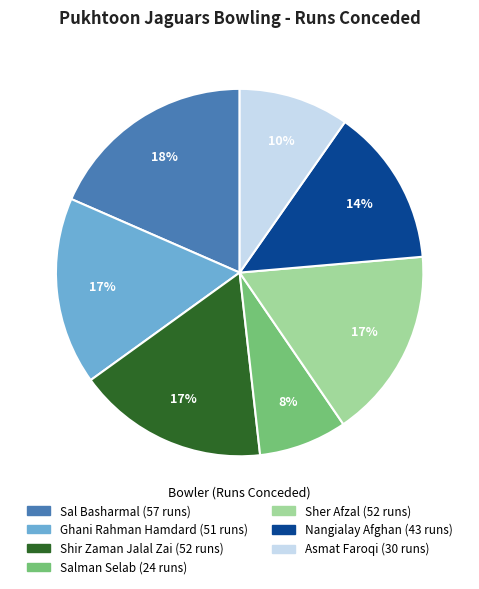

The Asmat Faroqi slice represents 10% of the pie. True or false?

True